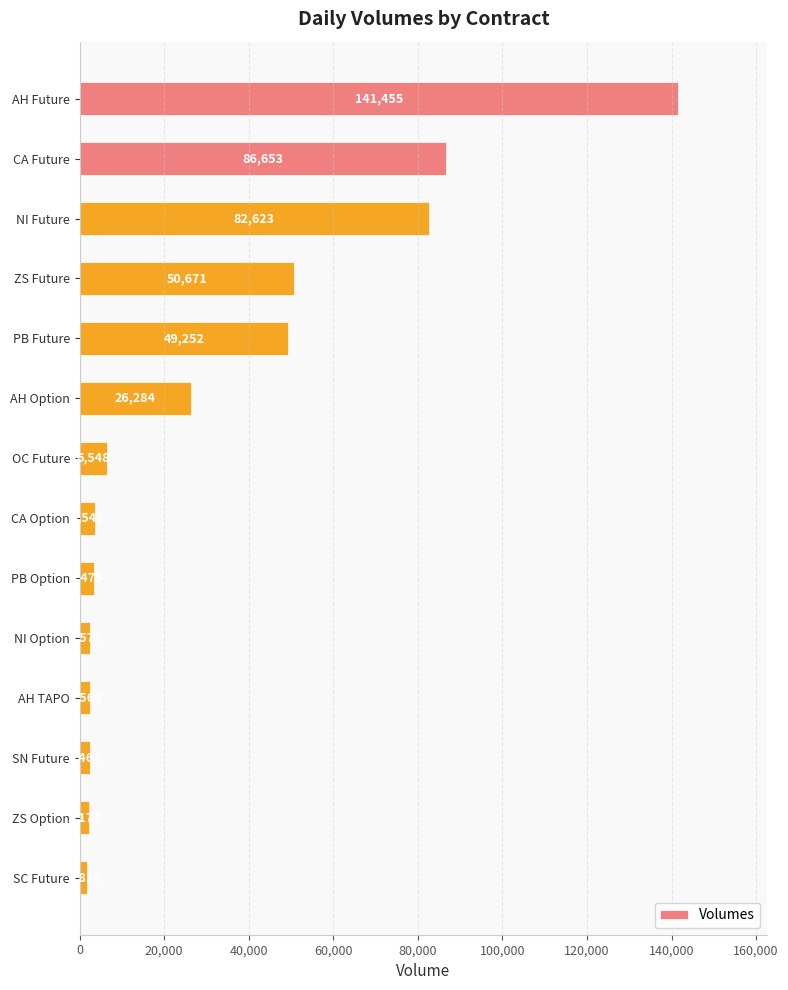

What is the difference between the second highest and second lowest values?

84480